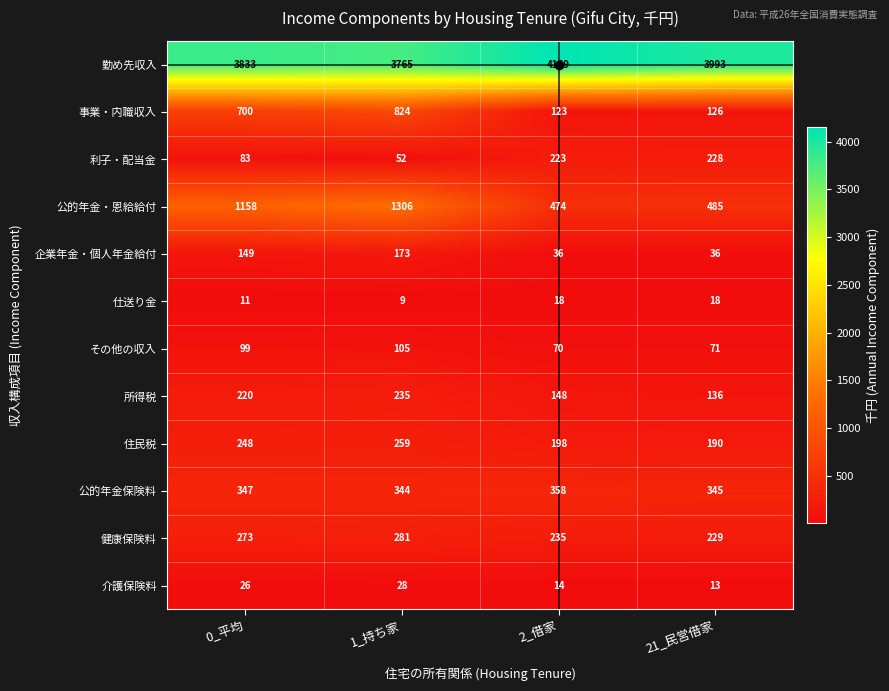

At which category is the sum across all series the highest?

1_持ち家